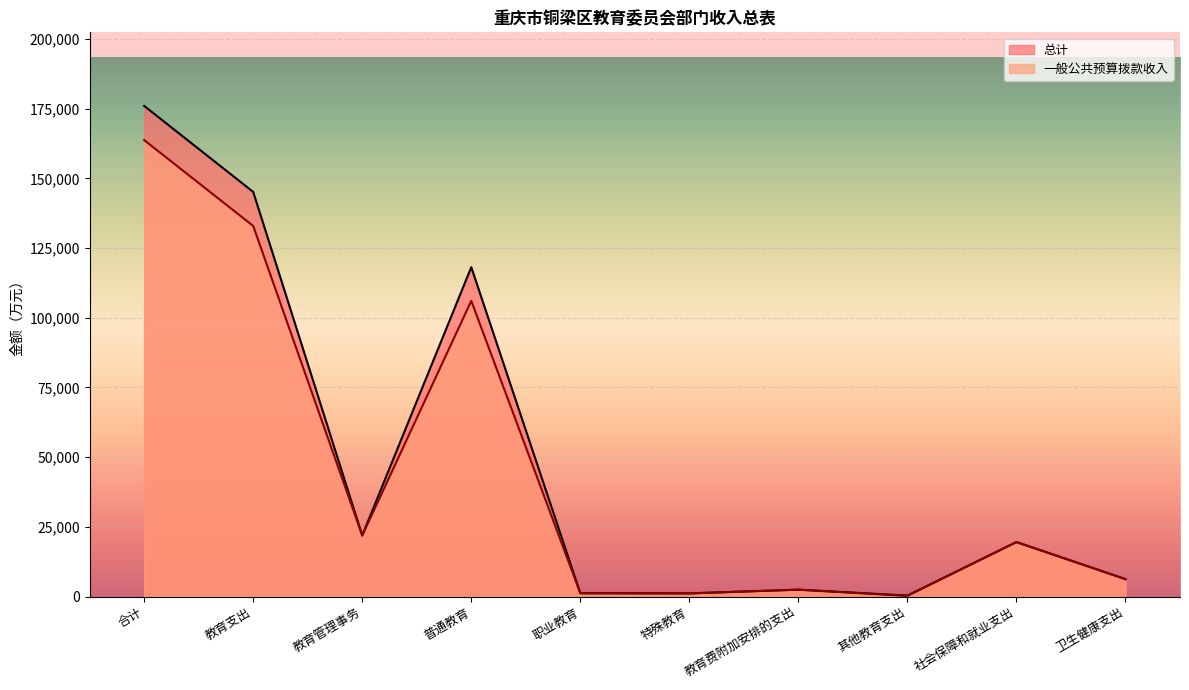

At which category does 总计 reach its first local peak?

普通教育